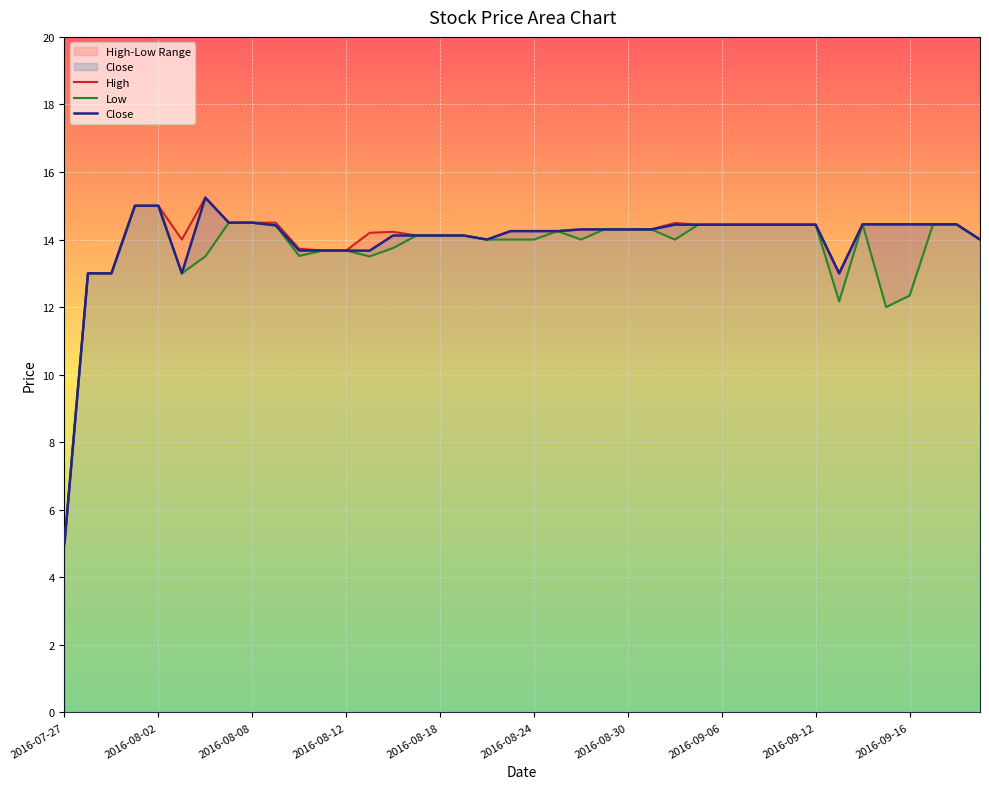

What is the minimum value for Close?

5.0